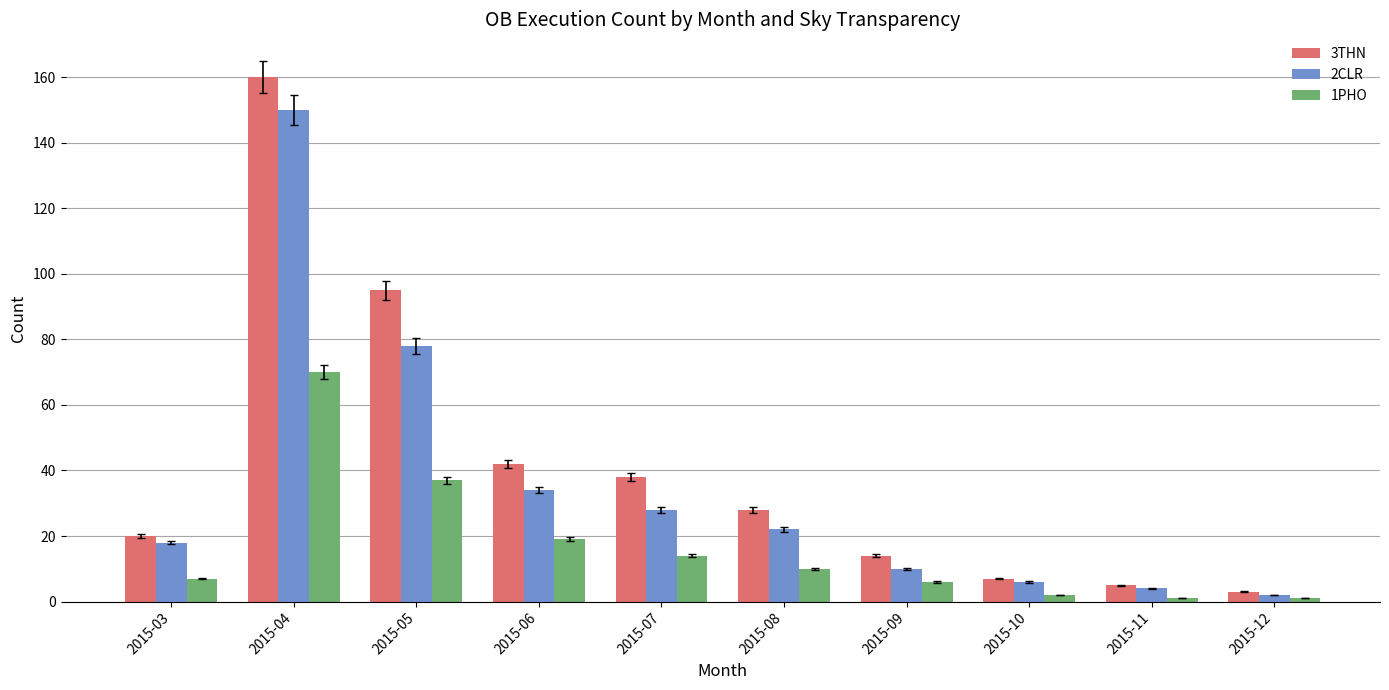

Which series has the largest range (max minus min)?

3THN